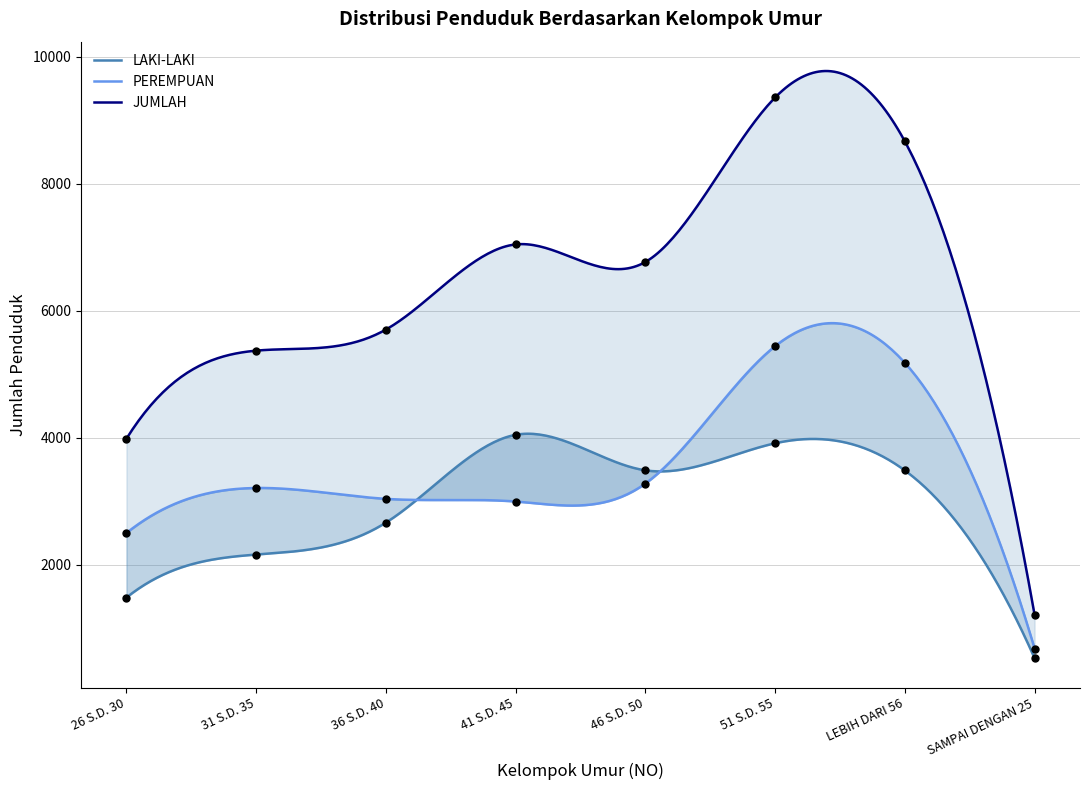

Which series has the largest Y range (max minus min)?

JUMLAH